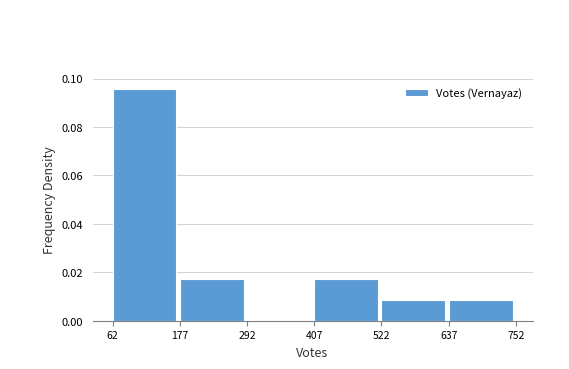

Reading left to right, list every bar in this chart as the range it spans on the x-axis followed by its height. The values are not printed on the chart, so give them approximately, as read against the axis.

62 to 177: 0.096
177 to 292: 0.018
292 to 407: 0
407 to 522: 0.018
522 to 637: 0.008
637 to 752: 0.008